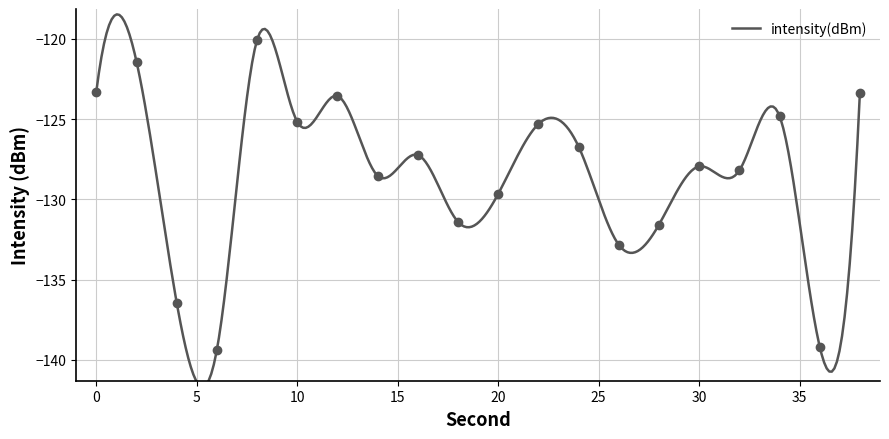

Is this an area chart (filled region under the line)?

No